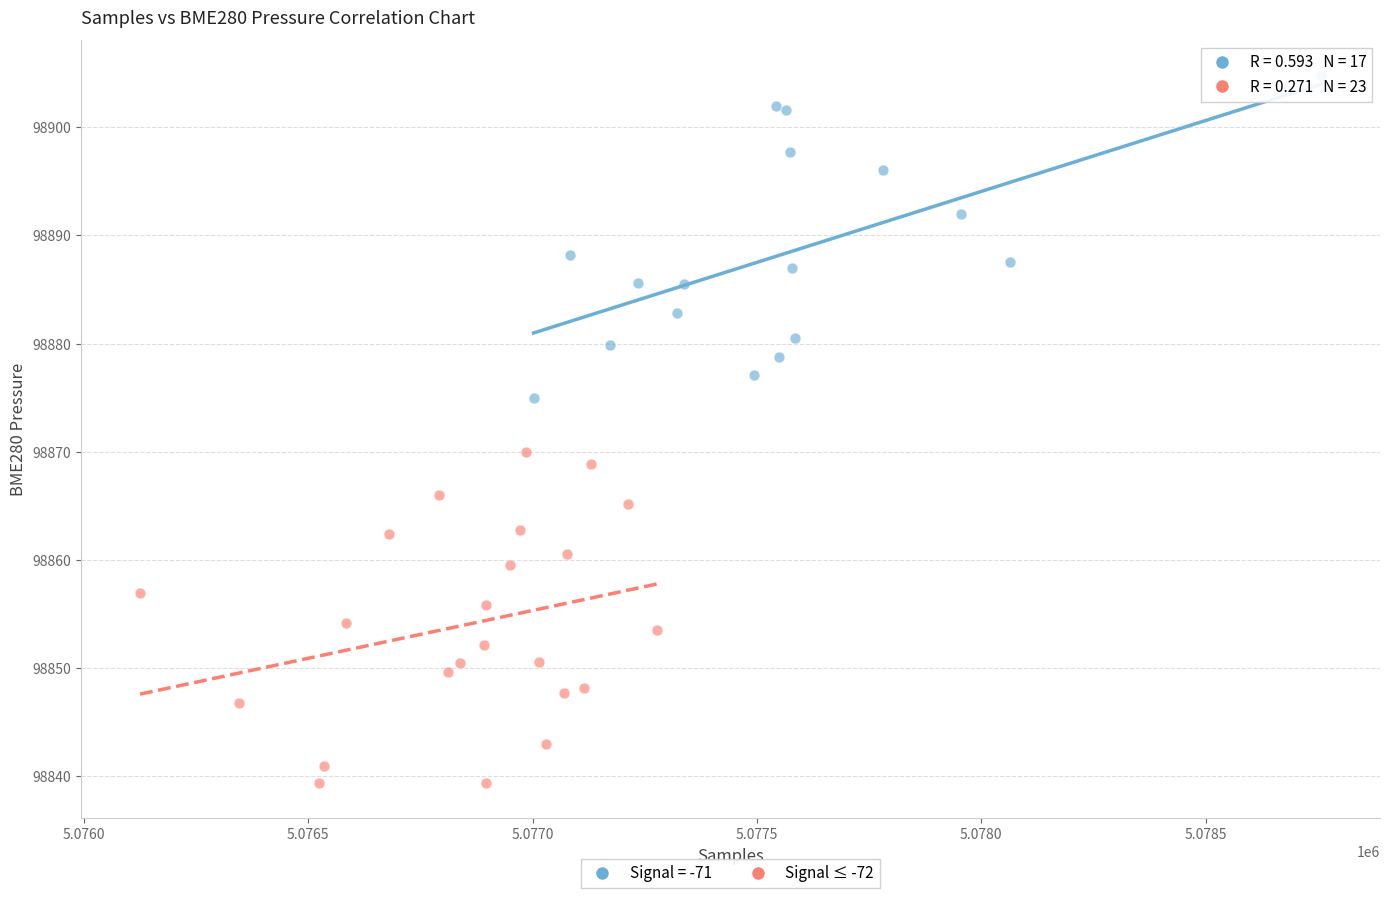

Which series contains the highest Y value?

Signal = -71